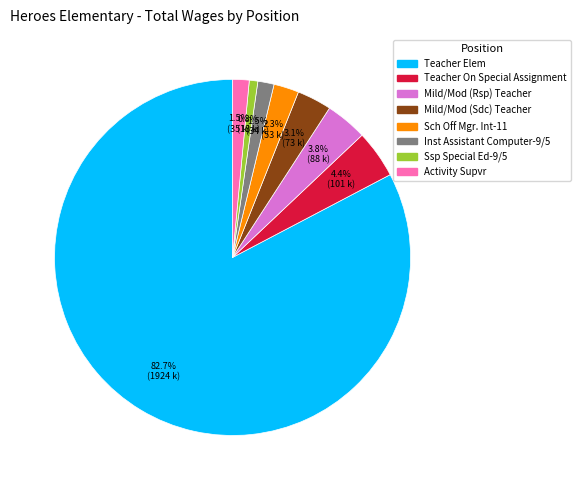

What is the total percentage of Mild/Mod (Rsp) Teacher and Inst Assistant Computer-9/5?

5.3%